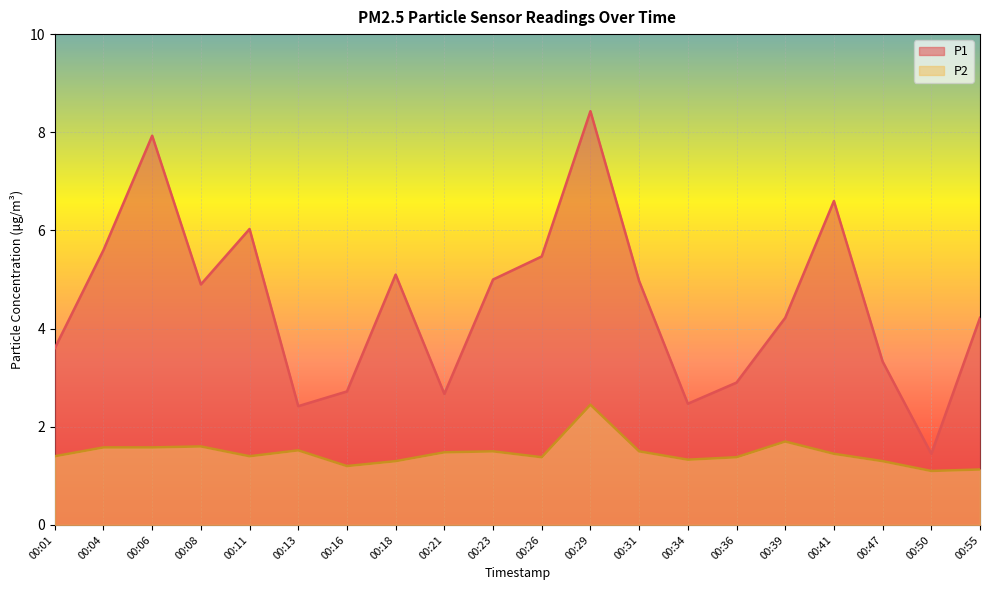

True or false: P2 and P1 intersect in this chart.

False